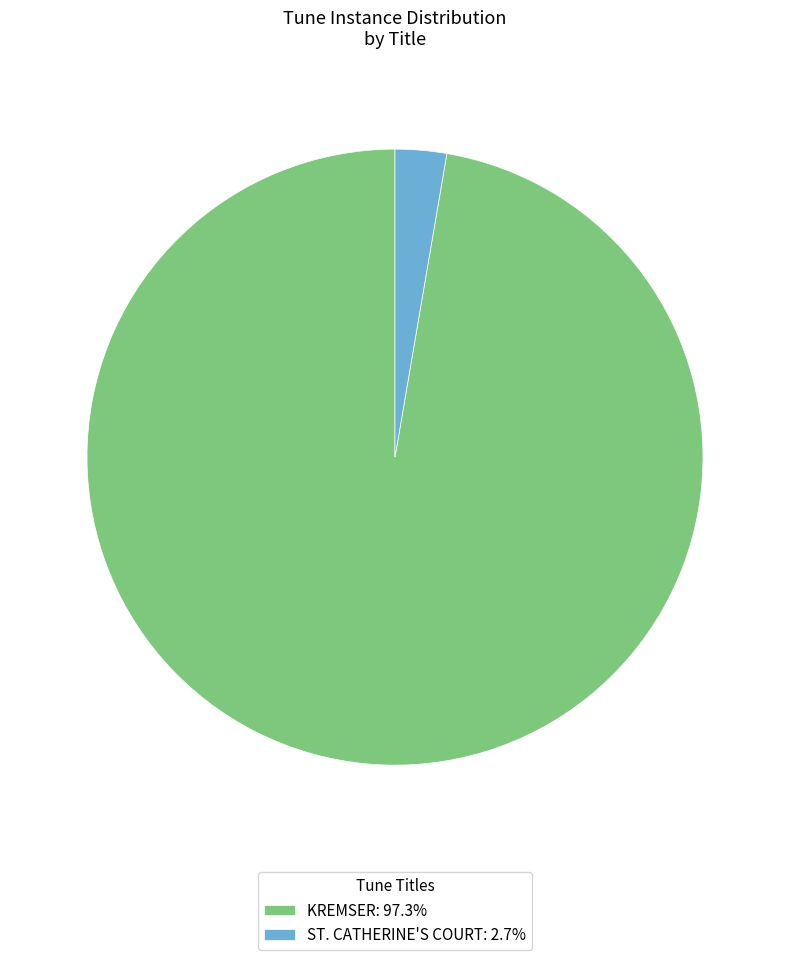

Which category has the smallest portion of the pie?

ST. CATHERINE'S COURT